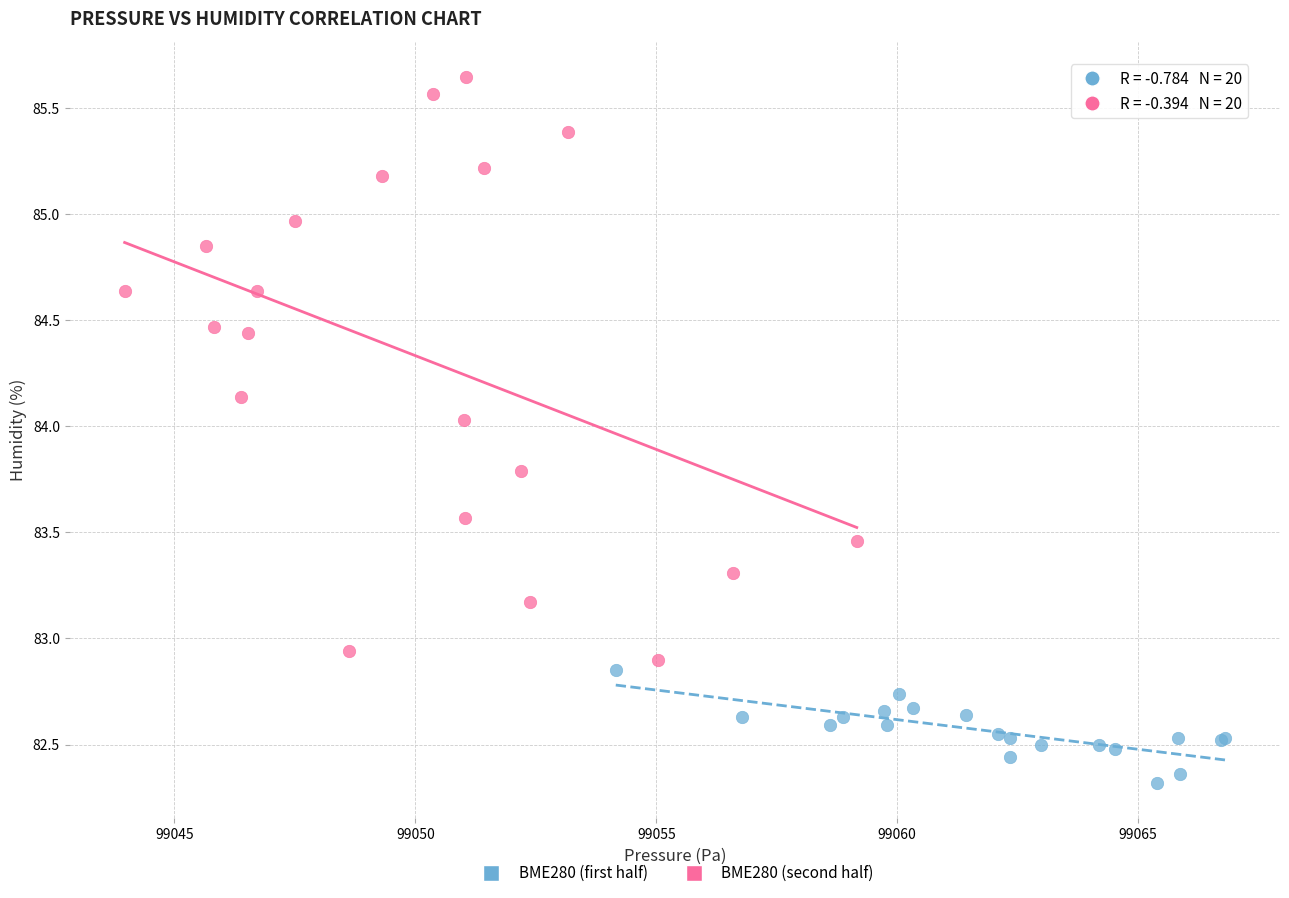

Which series has the widest spread of Y values?

BME280 (second half)